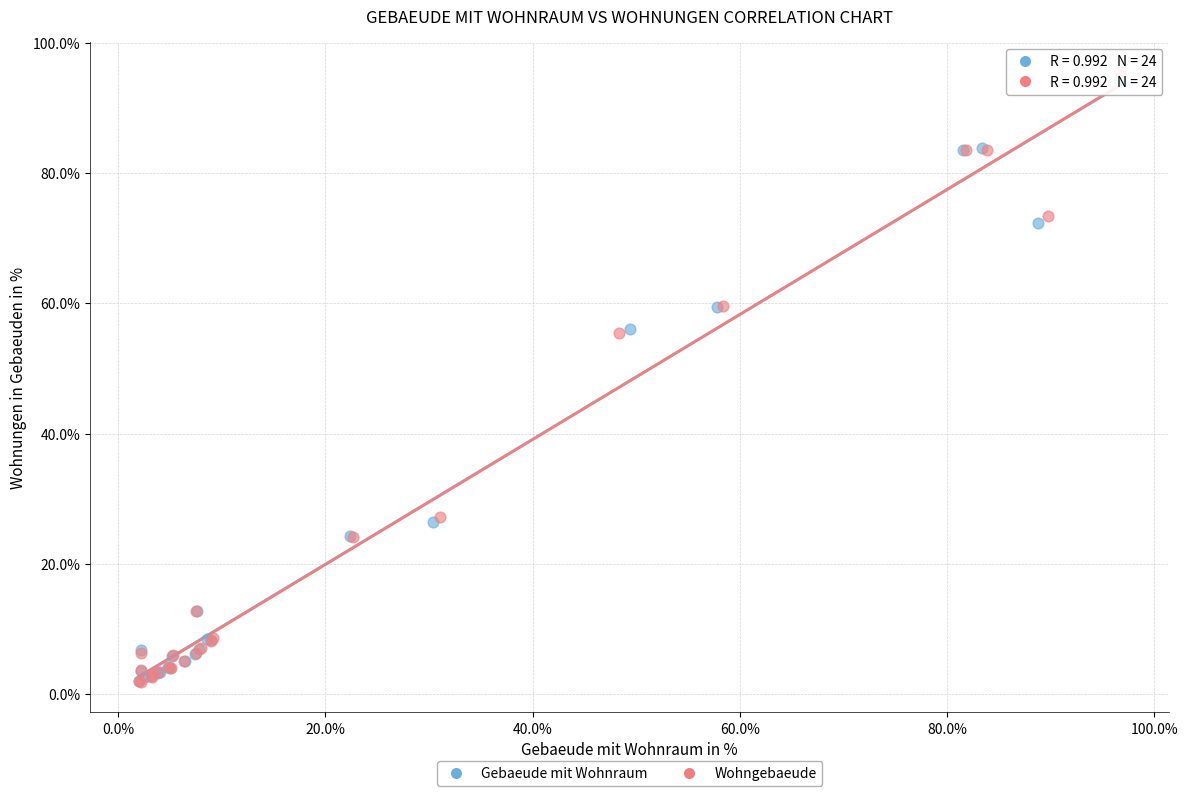

Which series has the widest spread of Y values?

Wohngebaeude